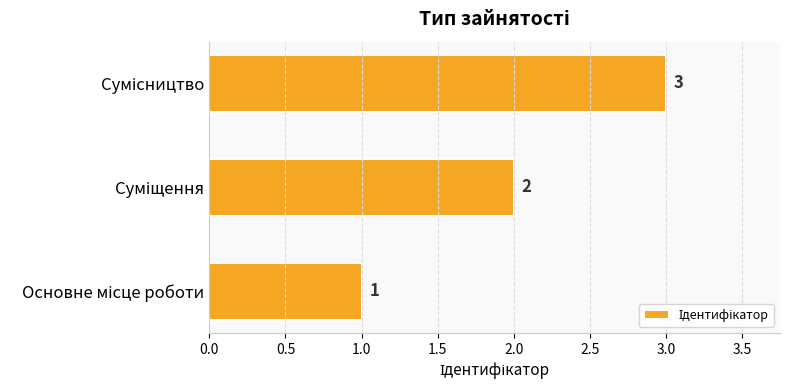

What is the greatest value displayed?

3